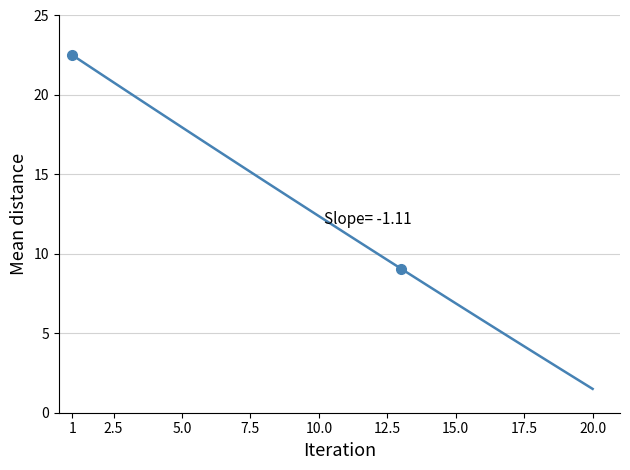

What is the maximum value shown in the chart?

22.5